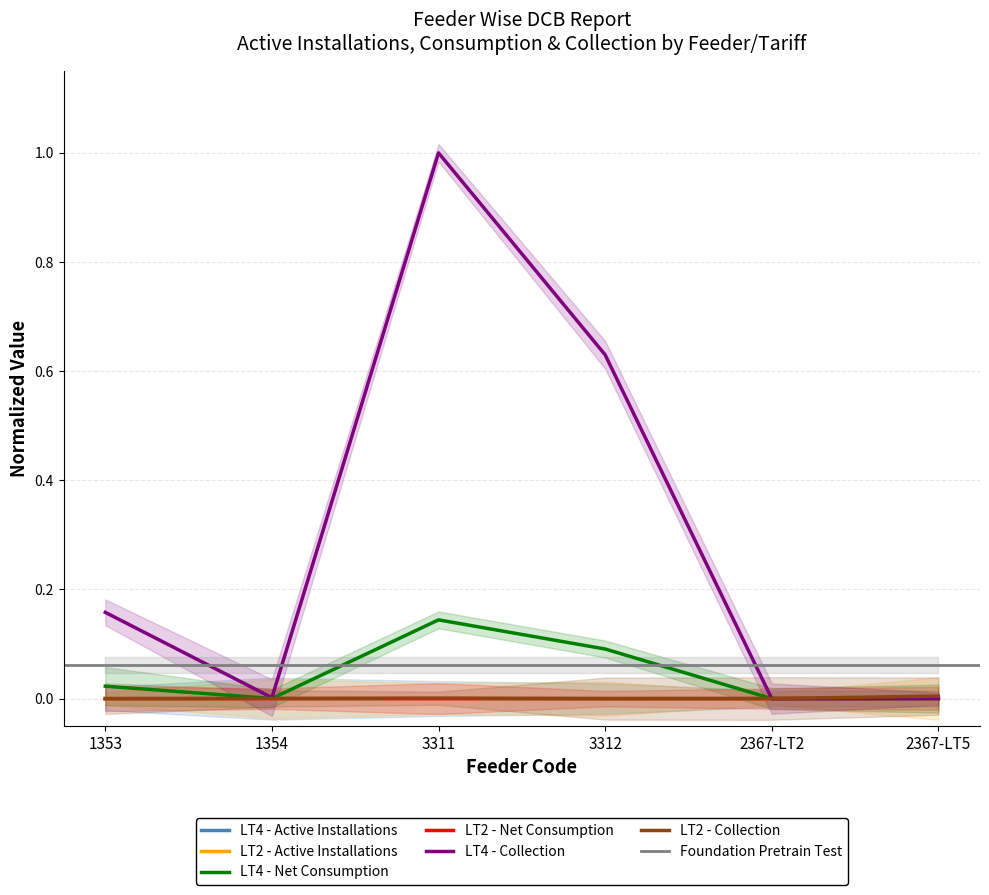

Is it true that LT2 - Active Installations equals 0.0 at 3311?

True